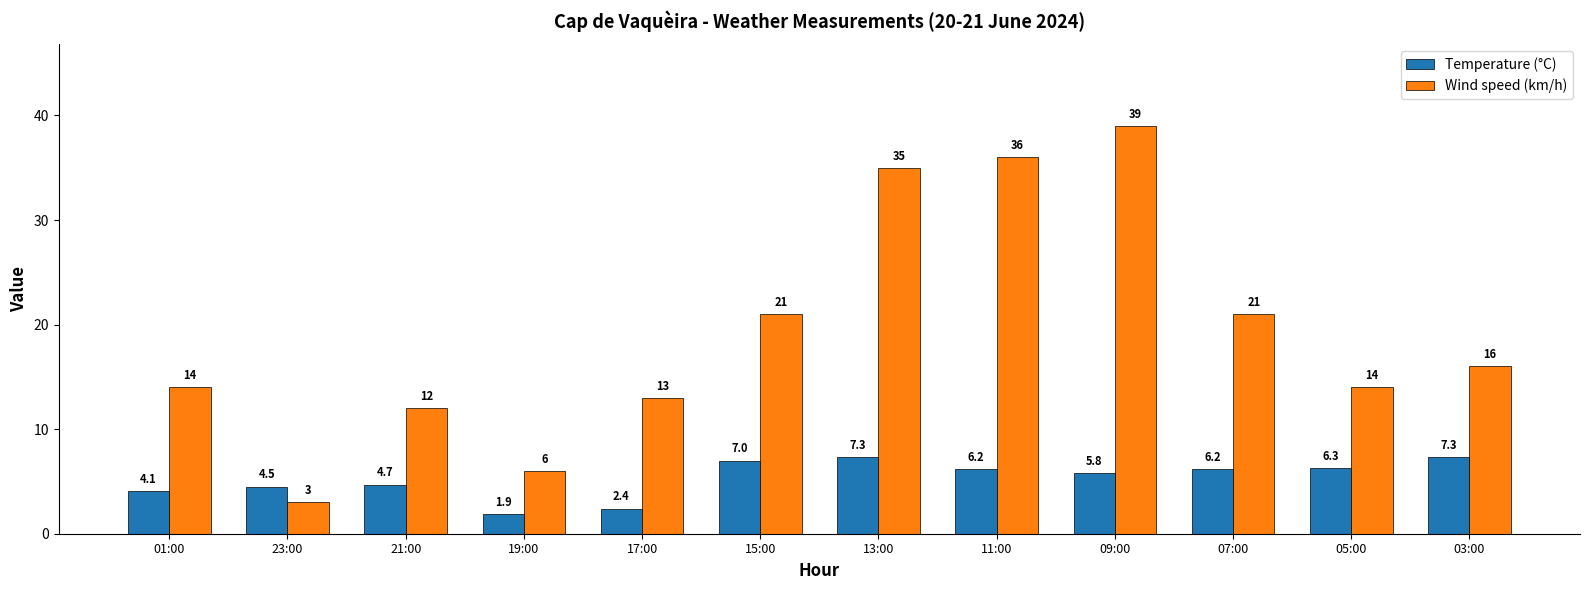

At how many categories does at least one series exceed 15?

6